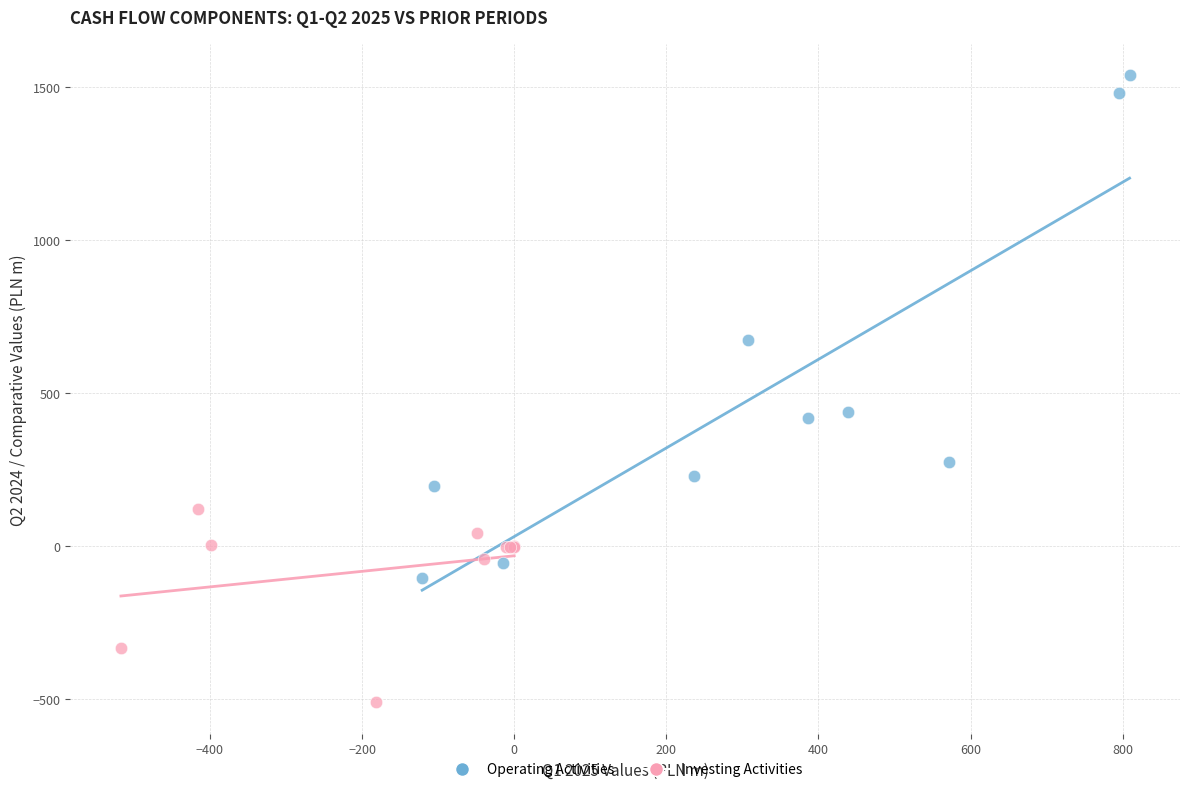

What are all the series names shown in the legend?

Operating Activities, Investing Activities